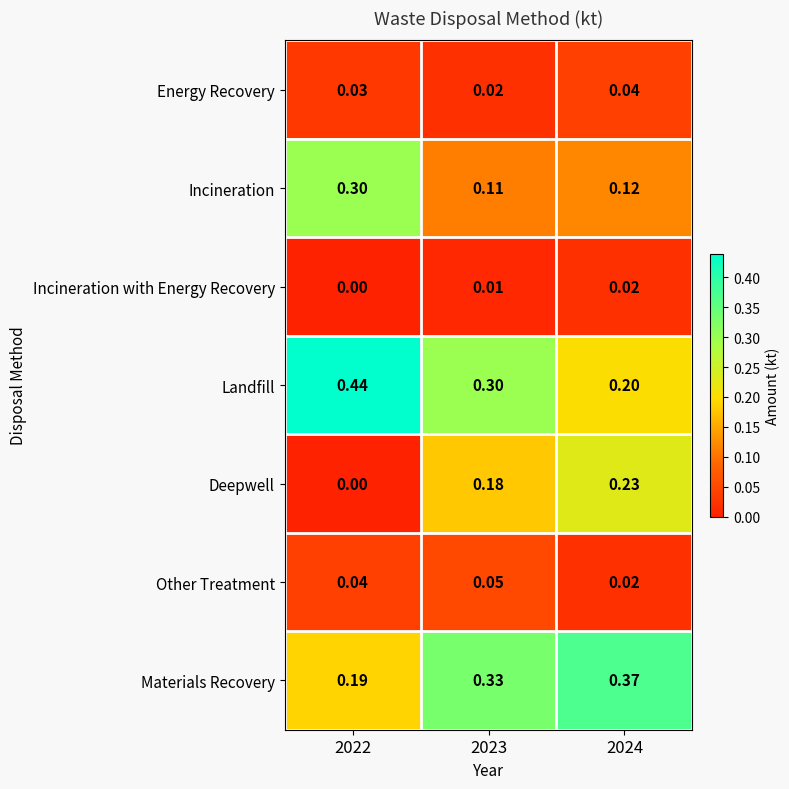

Is the value of Energy Recovery at 2022 greater than the value of Incineration at 2022?

No